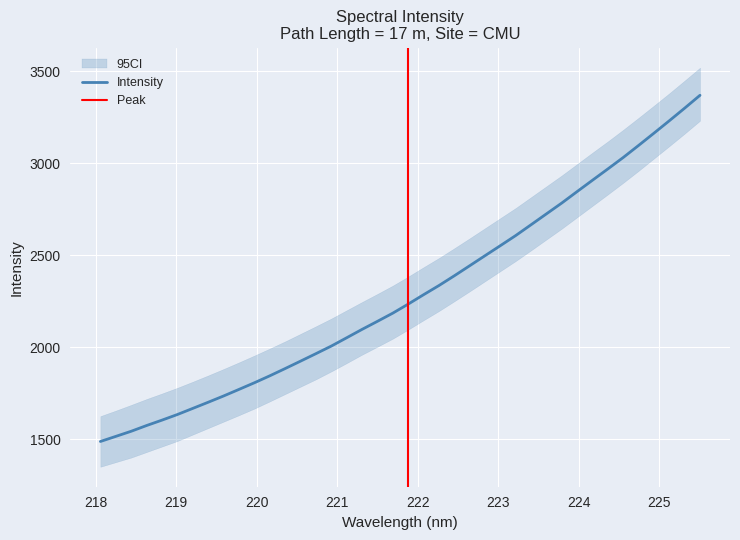

What is the lowest value of the Intensity series?

1487.3